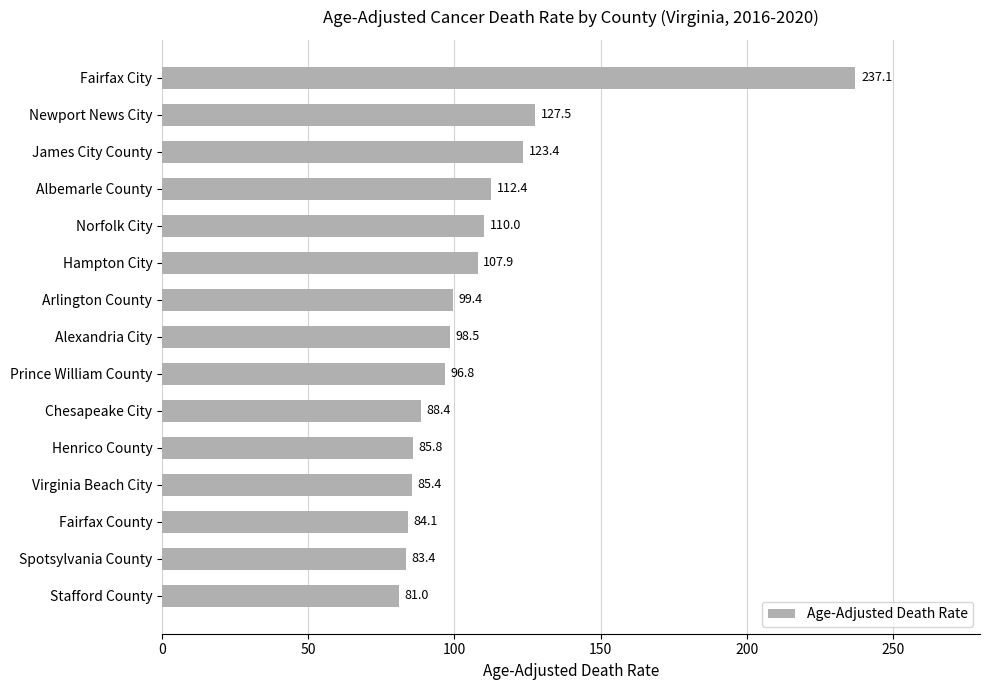

Rank the categories by value from highest to lowest.

Fairfax City, Newport News City, James City County, Albemarle County, Norfolk City, Hampton City, Arlington County, Alexandria City, Prince William County, Chesapeake City, Henrico County, Virginia Beach City, Fairfax County, Spotsylvania County, Stafford County